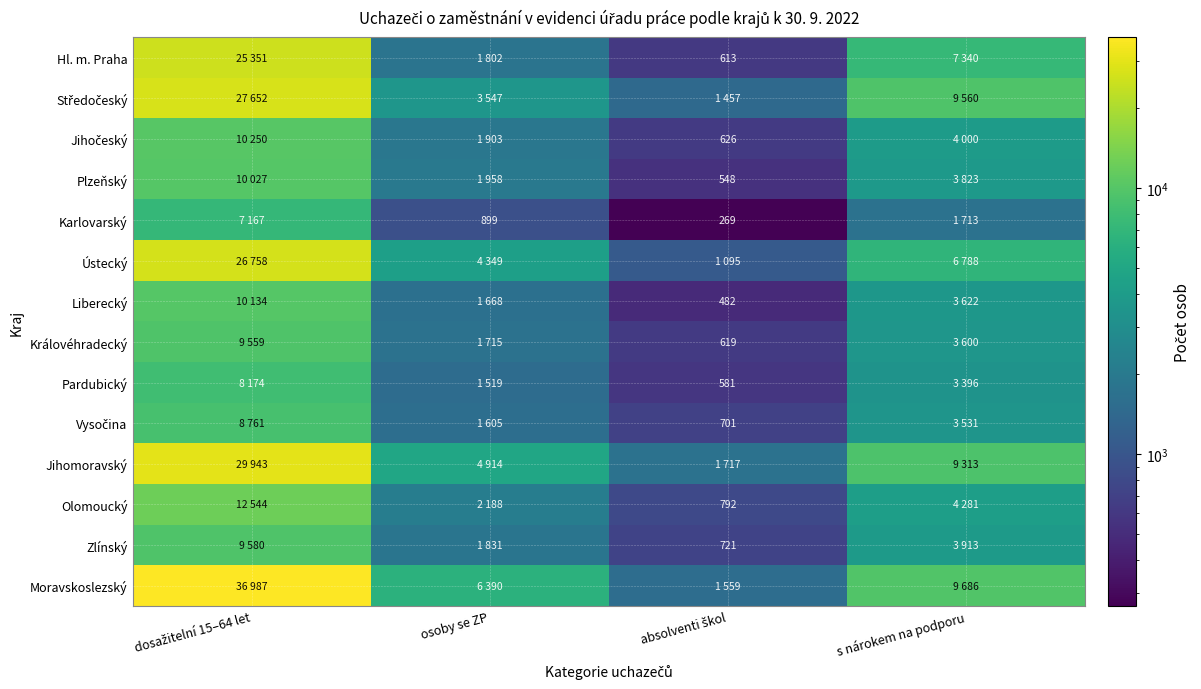

Which series changed the most between osoby se ZP and absolventi škol?

Moravskoslezský